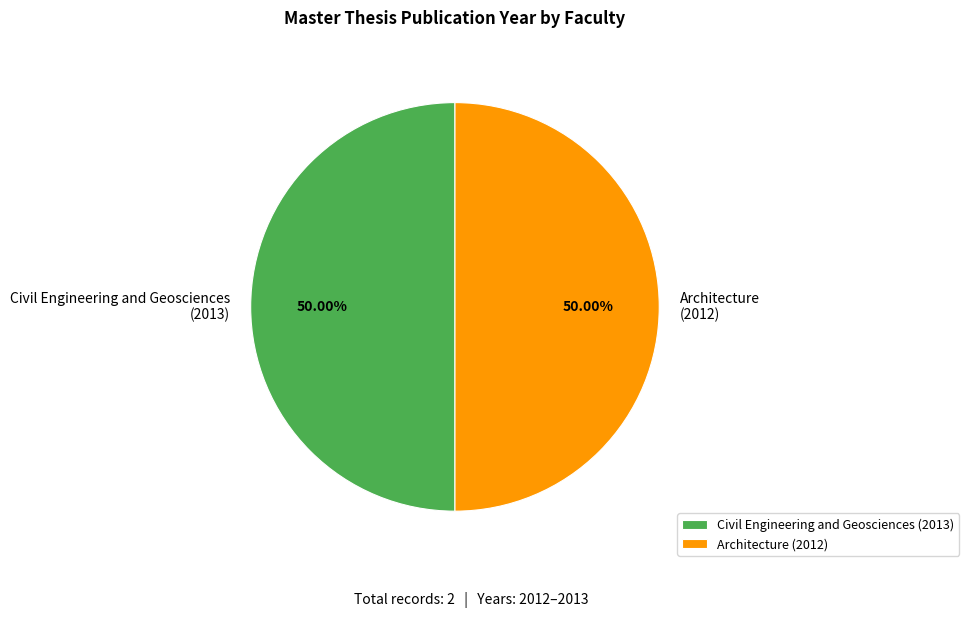

What percentage is the Architecture (2012) slice, to the nearest percent?

50%